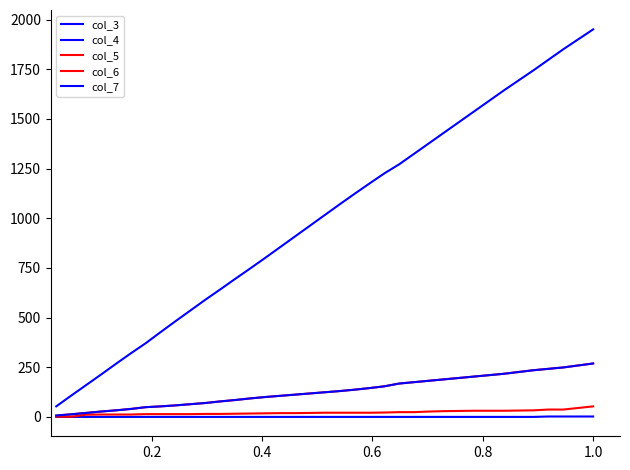

Does the chart have visible grid lines?

No